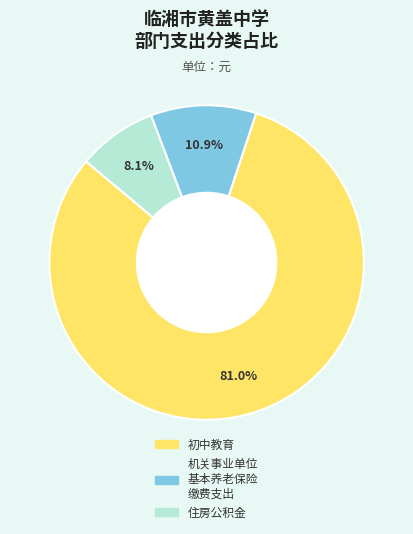

Is there any slice that represents more than half of the pie?

Yes